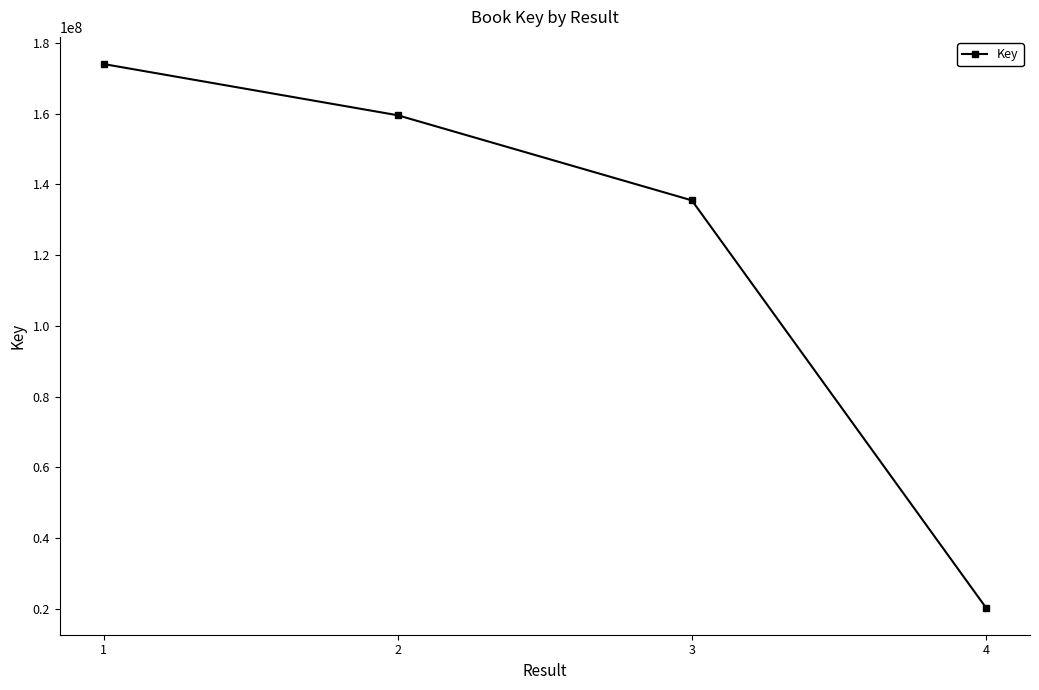

What is the sum of all values?

489471287